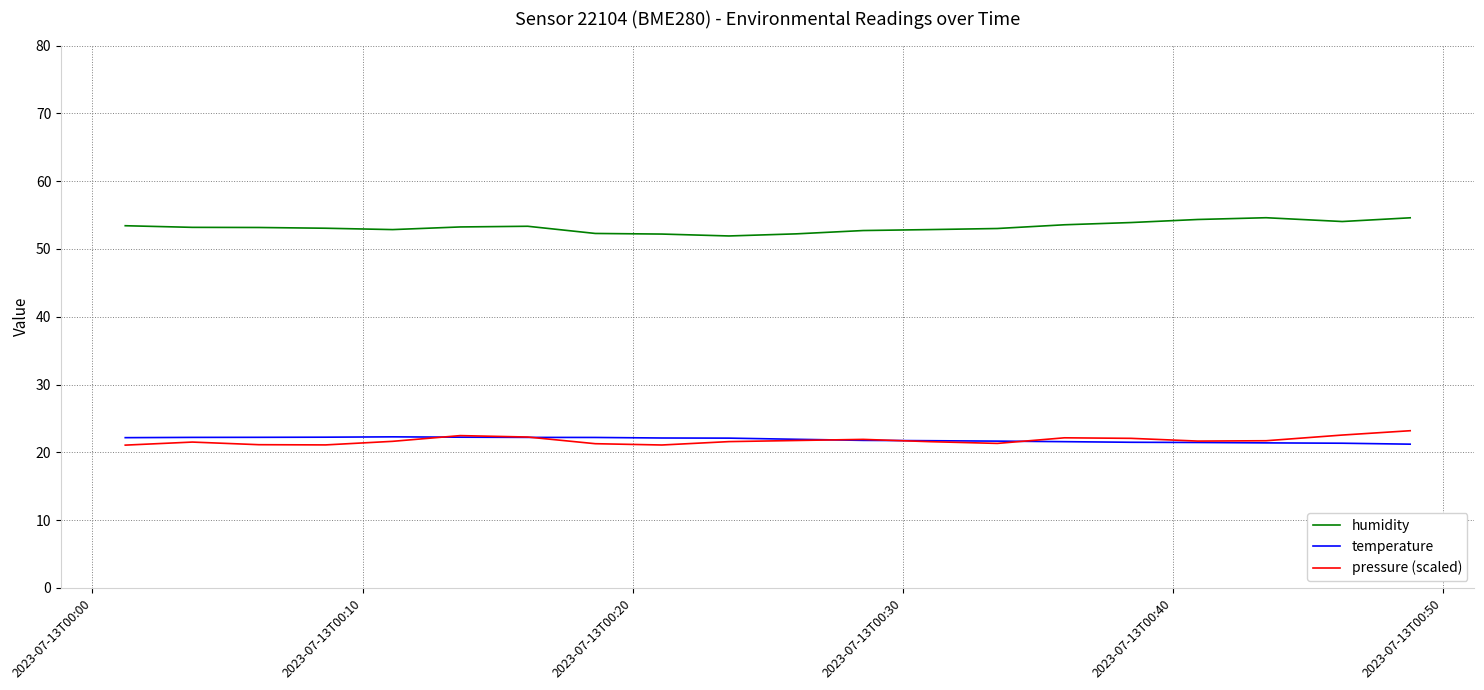

What is the greatest value displayed?

54.6